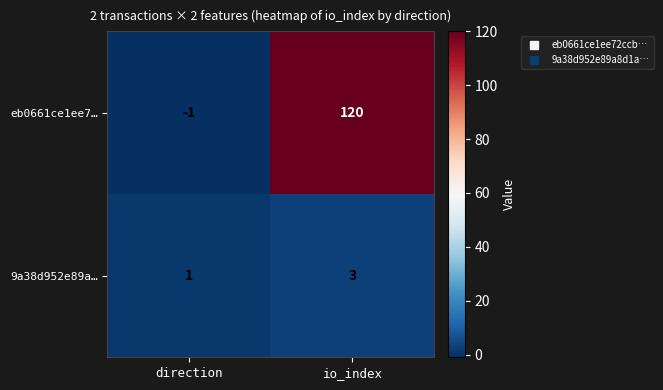

How many values in eb0661ce1ee7… are below zero?

1